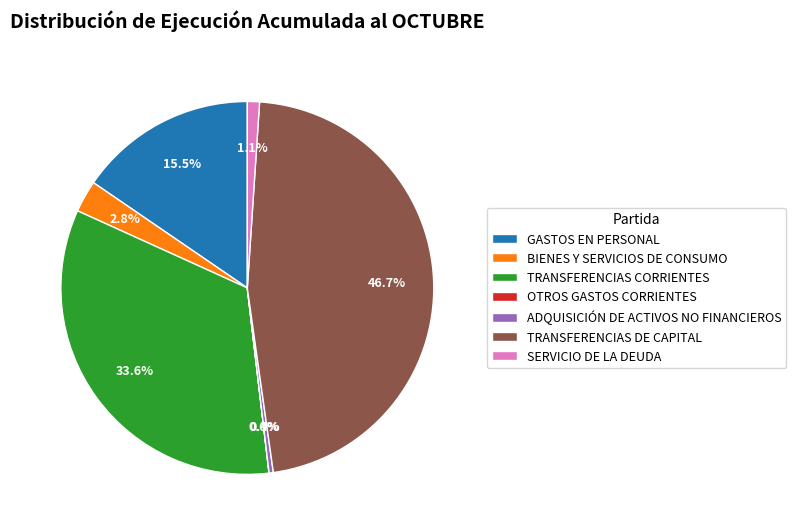

What is the largest slice in the pie chart?

TRANSFERENCIAS DE CAPITAL